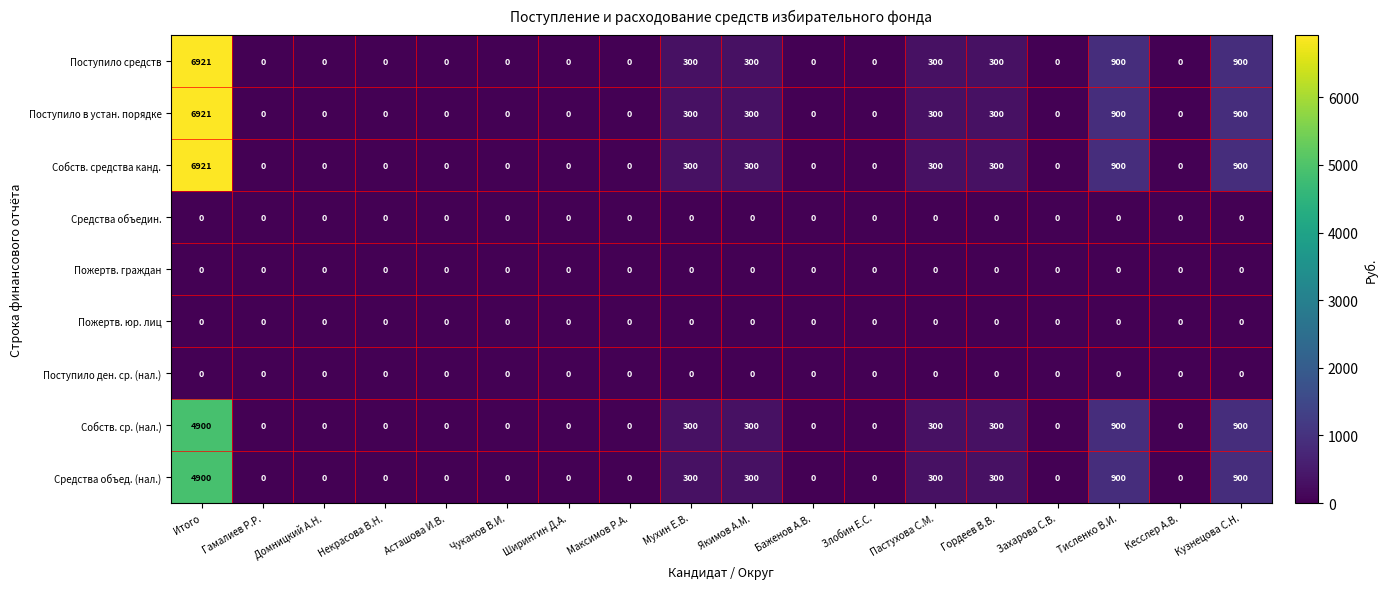

At which category is the sum across all series the highest?

Итого